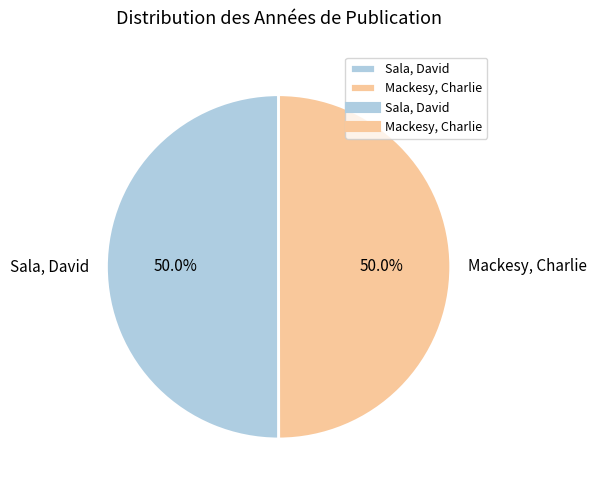

Is the sum of Sala, David and Mackesy, Charlie greater than half?

Yes